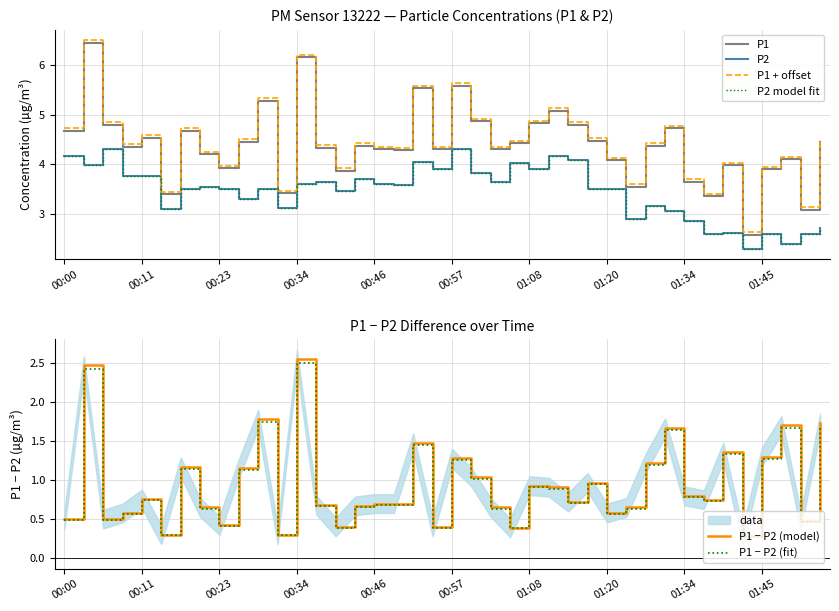

What is the lowest value of the P1 − P2 (model) series?

0.3